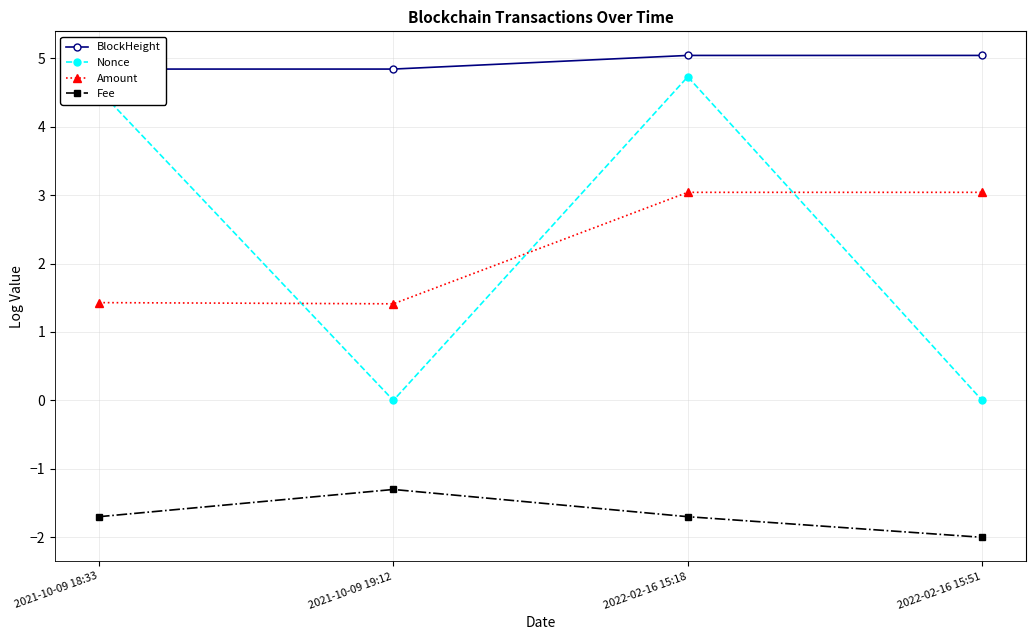

At which label is Amount closest to 2?

2021-10-09 18:33